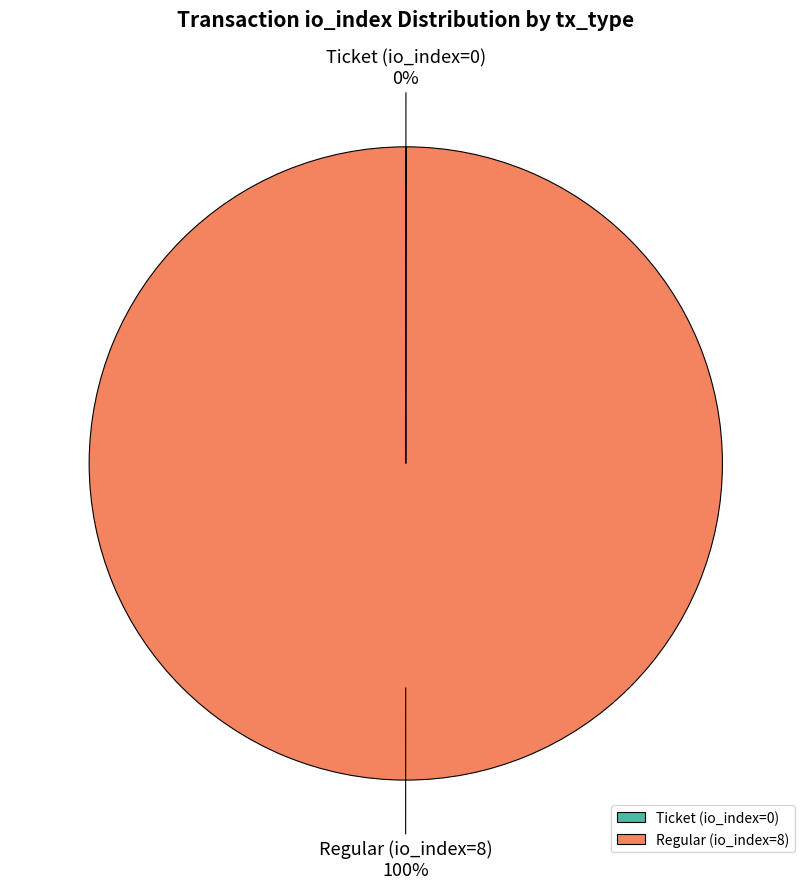

What percentage is the Regular (io_index=8) slice, to the nearest percent?

100%